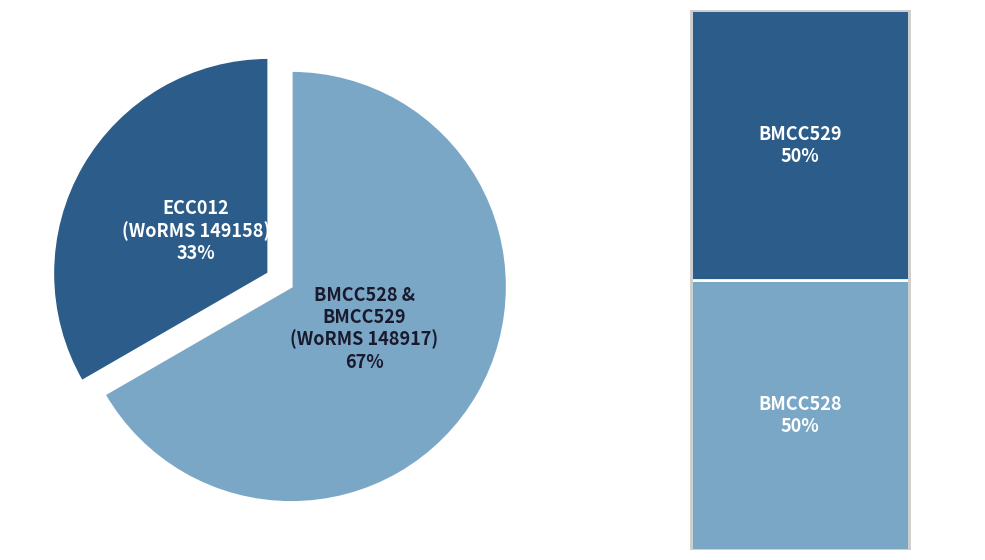

What percentage is the ECC012 slice, to the nearest percent?

33%